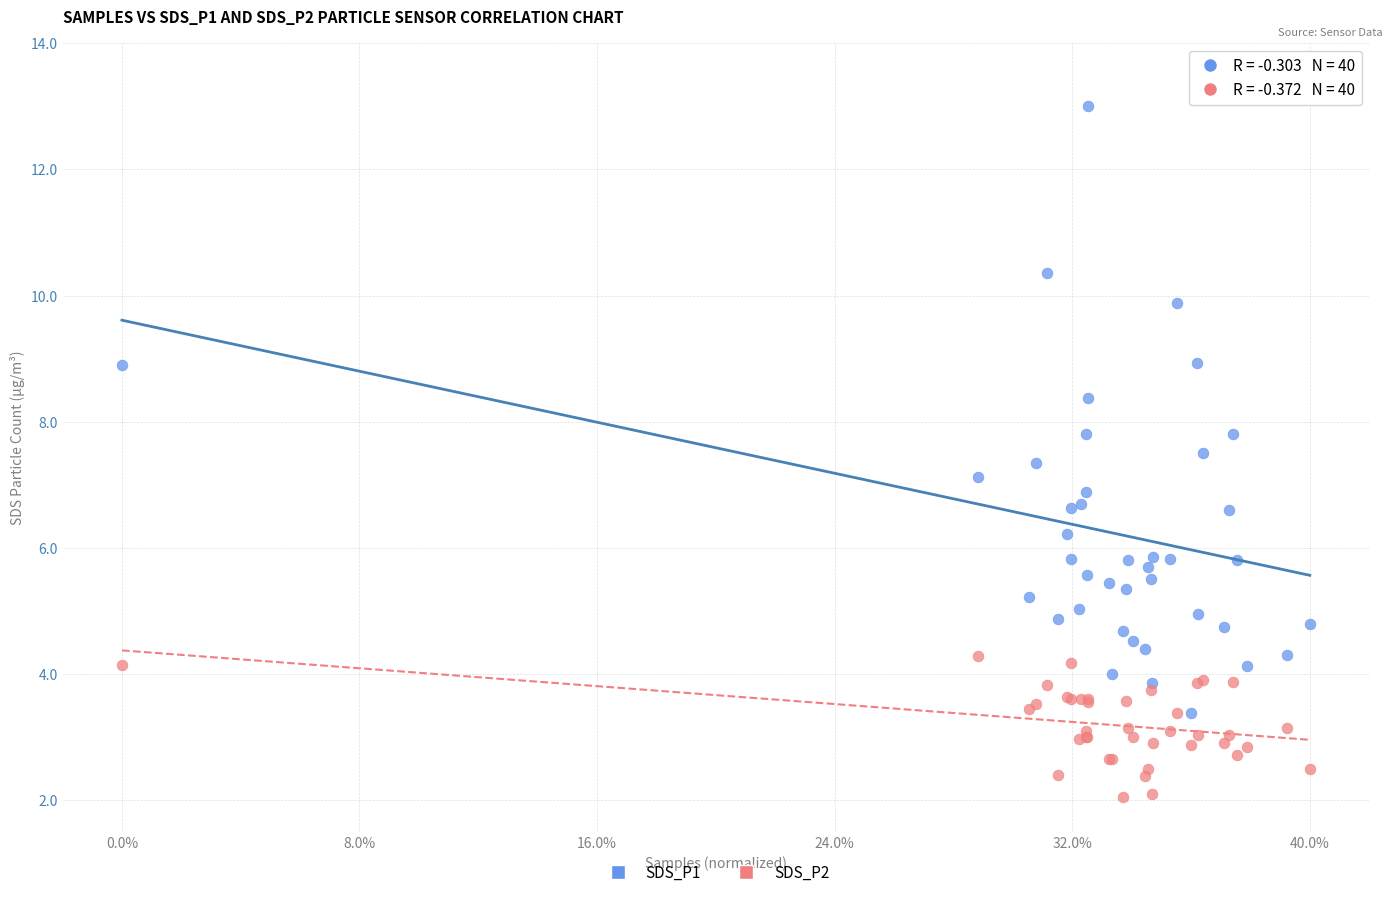

Which series reaches the maximum Y coordinate?

SDS_P1